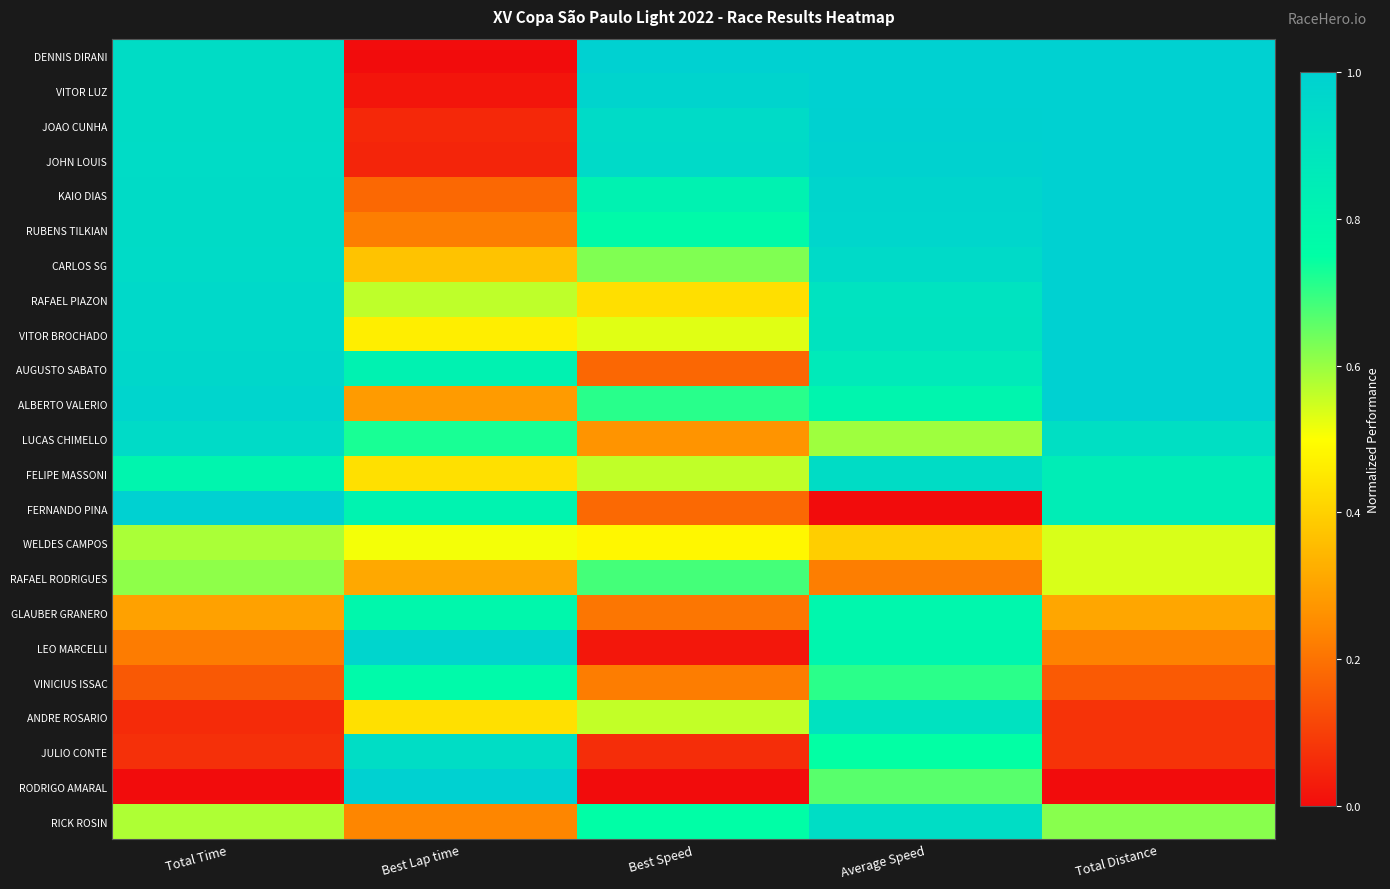

Reading right to left, list all the values displayed in this chart.

DENNIS DIRANI: Total Distance=1.0	Average Speed=1.0	Best Speed=1.0	Best Lap time=0.0	Total Time=0.9
VITOR LUZ: Total Distance=1.0	Average Speed=1.0	Best Speed=1.0	Best Lap time=0.0	Total Time=0.9
JOAO CUNHA: Total Distance=1.0	Average Speed=1.0	Best Speed=0.9	Best Lap time=0.1	Total Time=0.9
JOHN LOUIS: Total Distance=1.0	Average Speed=1.0	Best Speed=0.9	Best Lap time=0.0	Total Time=0.9
KAIO DIAS: Total Distance=1.0	Average Speed=1.0	Best Speed=0.8	Best Lap time=0.2	Total Time=0.9
RUBENS TILKIAN: Total Distance=1.0	Average Speed=1.0	Best Speed=0.8	Best Lap time=0.2	Total Time=0.9
CARLOS SG: Total Distance=1.0	Average Speed=1.0	Best Speed=0.6	Best Lap time=0.4	Total Time=0.9
RAFAEL PIAZON: Total Distance=1.0	Average Speed=0.9	Best Speed=0.4	Best Lap time=0.6	Total Time=1.0
VITOR BROCHADO: Total Distance=1.0	Average Speed=0.9	Best Speed=0.5	Best Lap time=0.5	Total Time=1.0
AUGUSTO SABATO: Total Distance=1.0	Average Speed=0.9	Best Speed=0.2	Best Lap time=0.8	Total Time=1.0
ALBERTO VALERIO: Total Distance=1.0	Average Speed=0.8	Best Speed=0.7	Best Lap time=0.3	Total Time=1.0
LUCAS CHIMELLO: Total Distance=0.9	Average Speed=0.6	Best Speed=0.3	Best Lap time=0.7	Total Time=0.9
FELIPE MASSONI: Total Distance=0.8	Average Speed=0.9	Best Speed=0.6	Best Lap time=0.4	Total Time=0.8
FERNANDO PINA: Total Distance=0.8	Average Speed=0.0	Best Speed=0.2	Best Lap time=0.8	Total Time=1.0
WELDES CAMPOS: Total Distance=0.5	Average Speed=0.4	Best Speed=0.5	Best Lap time=0.5	Total Time=0.6
RAFAEL RODRIGUES: Total Distance=0.5	Average Speed=0.2	Best Speed=0.7	Best Lap time=0.3	Total Time=0.6
GLAUBER GRANERO: Total Distance=0.3	Average Speed=0.8	Best Speed=0.2	Best Lap time=0.8	Total Time=0.3
LEO MARCELLI: Total Distance=0.2	Average Speed=0.8	Best Speed=0.0	Best Lap time=1.0	Total Time=0.2
VINICIUS ISSAC: Total Distance=0.2	Average Speed=0.7	Best Speed=0.2	Best Lap time=0.8	Total Time=0.2
ANDRE ROSARIO: Total Distance=0.1	Average Speed=0.9	Best Speed=0.6	Best Lap time=0.4	Total Time=0.1
JULIO CONTE: Total Distance=0.1	Average Speed=0.7	Best Speed=0.1	Best Lap time=0.9	Total Time=0.1
RODRIGO AMARAL: Total Distance=0.0	Average Speed=0.7	Best Speed=0.0	Best Lap time=1.0	Total Time=0.0
RICK ROSIN: Total Distance=0.6	Average Speed=0.9	Best Speed=0.8	Best Lap time=0.2	Total Time=0.6